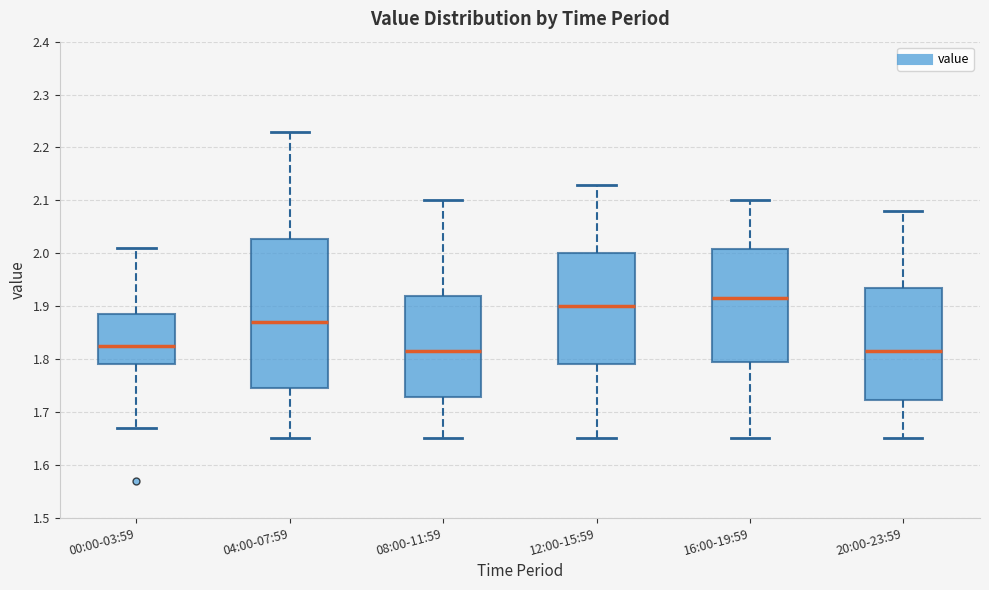

Where does the lower whisker of the box for 12:00-15:59 end on the y-axis? The values are not printed on the chart, so give them approximately, as read against the axis.

1.65